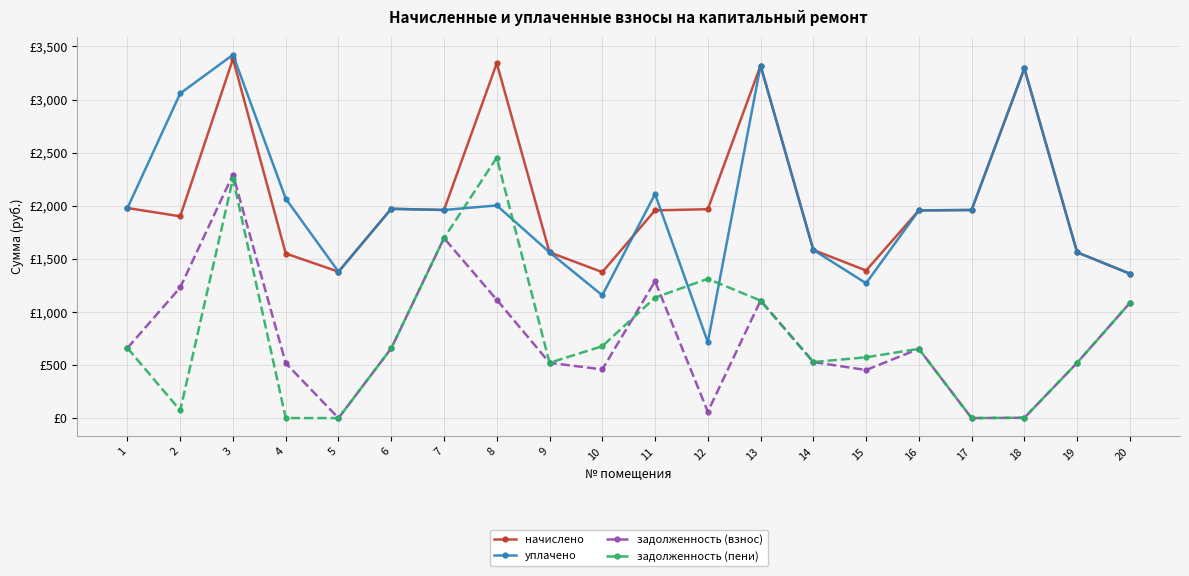

Reading right to left, list all the values displayed in this chart.

начислено: 1360.0	1561.2	3293.8	1959.9	1956.2	1389.8	1583.5	3319.9	1967.3	1956.2	1374.9	1561.2	3342.2	1959.9	1971.1	1378.6	1550.0	3383.2	1900.3	1978.5
уплачено: 1360.0	1561.2	3293.8	1959.9	1956.2	1269.9	1583.5	3319.9	715.4	2110.2	1156.3	1561.2	2002.7	1959.9	1971.1	1378.6	2066.7	3421.8	3058.0	1978.5
задолженность (взнос): 1084.4	520.4	2.8	0.0	652.0	452.5	527.9	1106.6	59.6	1288.9	458.3	520.4	1114.1	1694.8	657.0	0.0	516.7	2294.0	1229.8	659.5
задолженность (пени): 1084.4	520.4	2.8	0.0	652.0	572.5	527.9	1106.6	1311.6	1134.9	676.9	520.4	2453.5	1694.8	657.0	0.0	0.0	2255.5	72.1	659.5